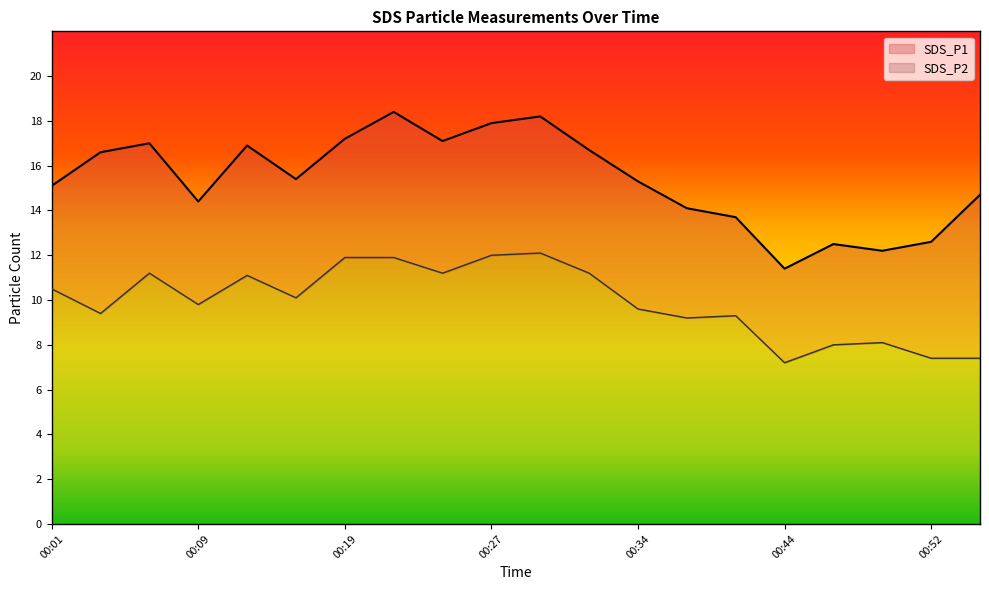

List the series in order of their peak value, highest first.

SDS_P1, SDS_P2